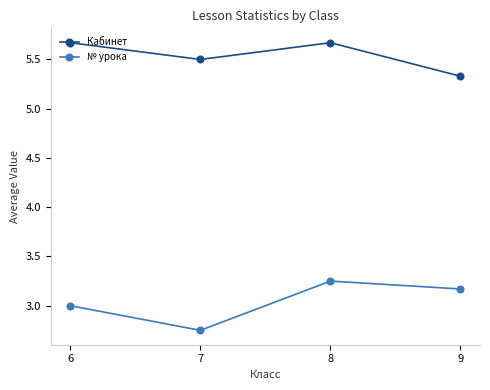

What is the sum of the № урока values at 9 and 7?

5.9